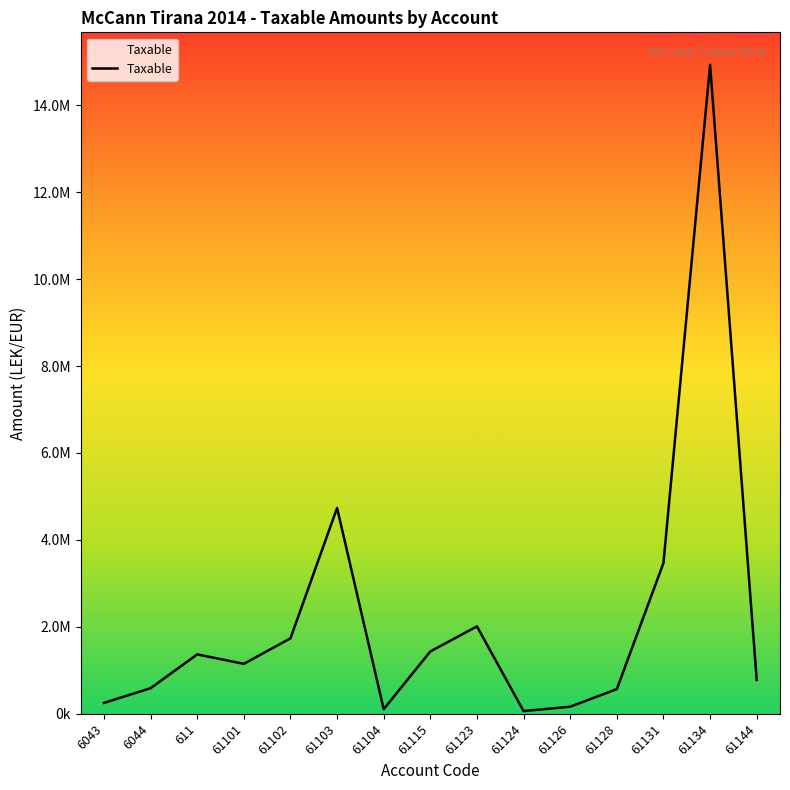

Does the chart have visible grid lines?

No